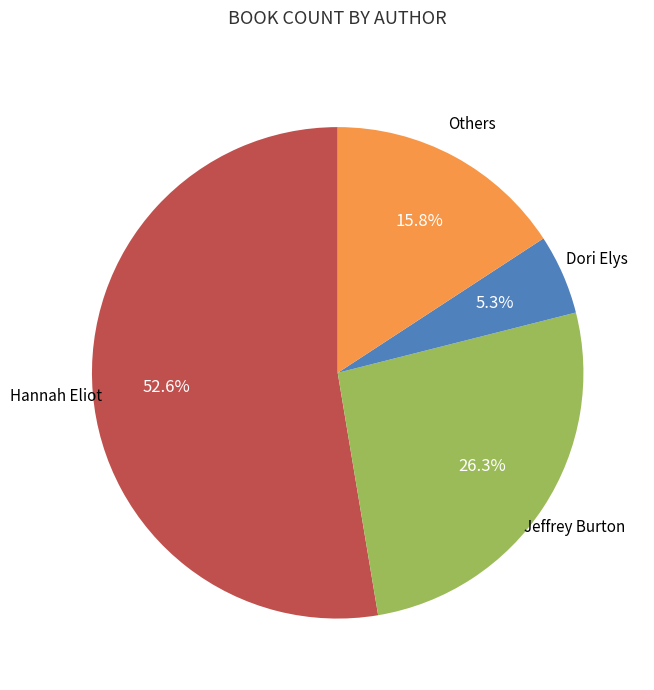

Does any single category account for the majority?

Yes